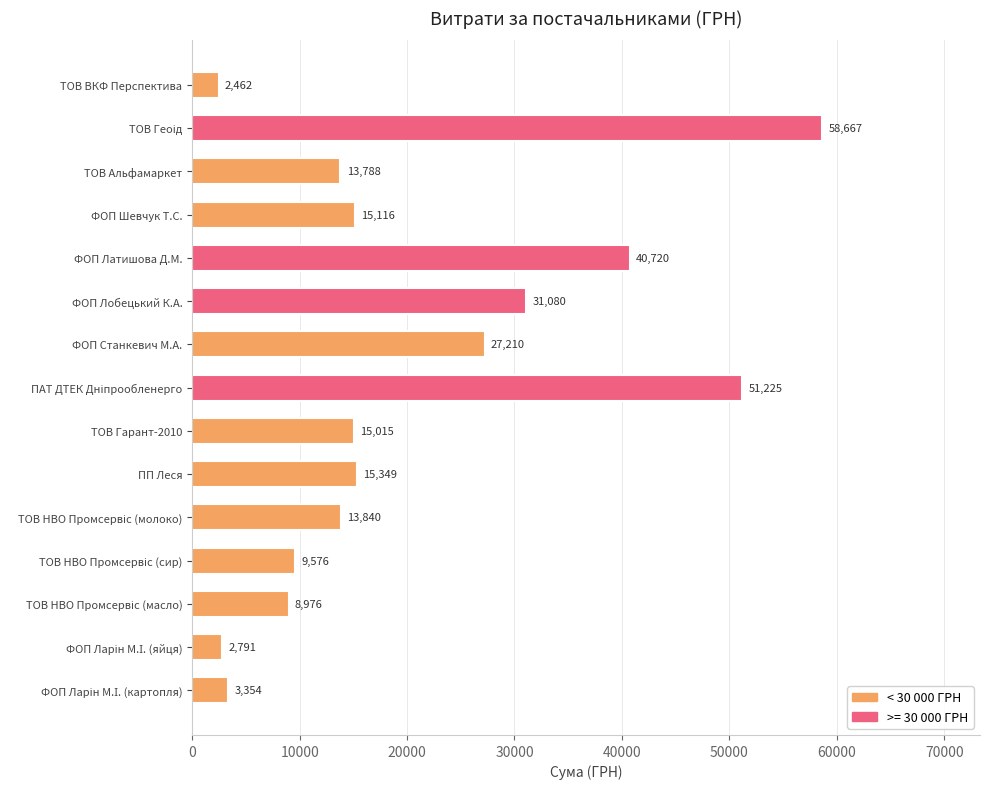

Where is the data nearest to the value 30564?

ФОП Лобецький К.А.